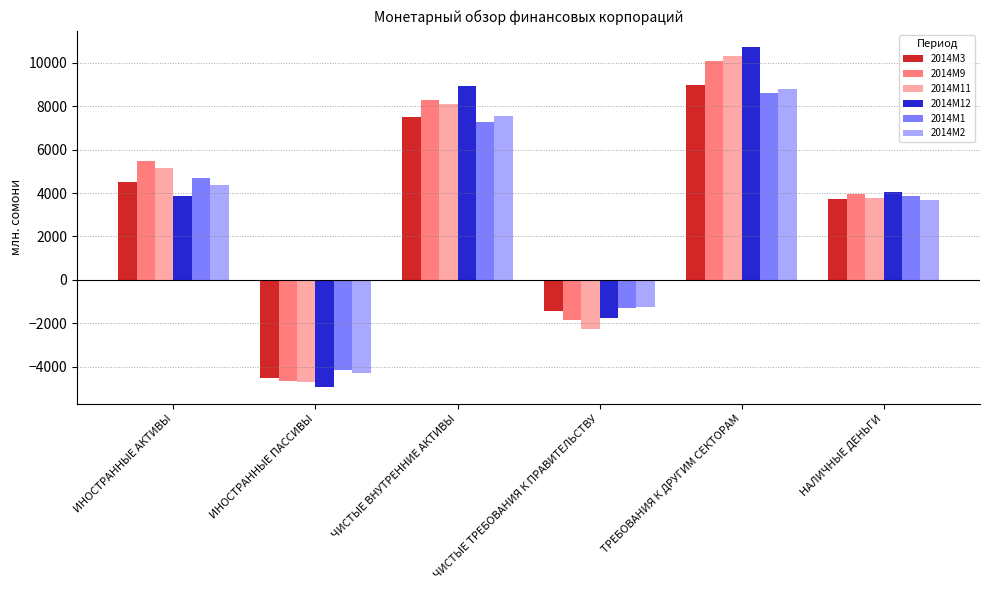

The value of 2014M2 at ЧИСТЫЕ ТРЕБОВАНИЯ К ПРАВИТЕЛЬСТВУ is -1261.9. True or false?

True